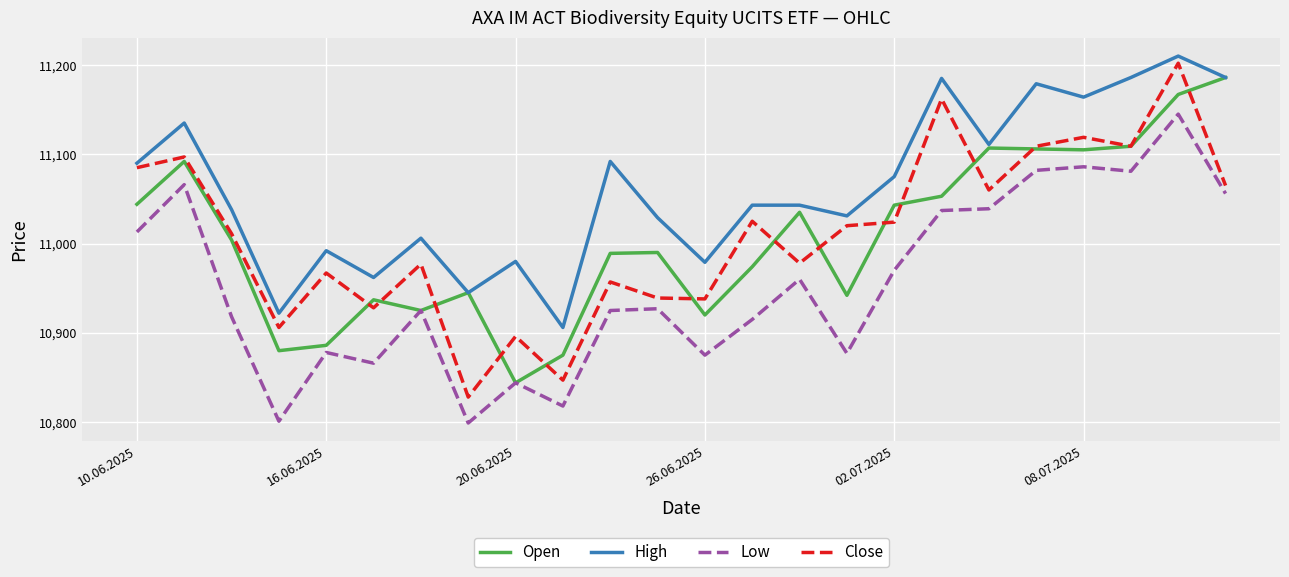

Which series has the largest total across all categories?

High